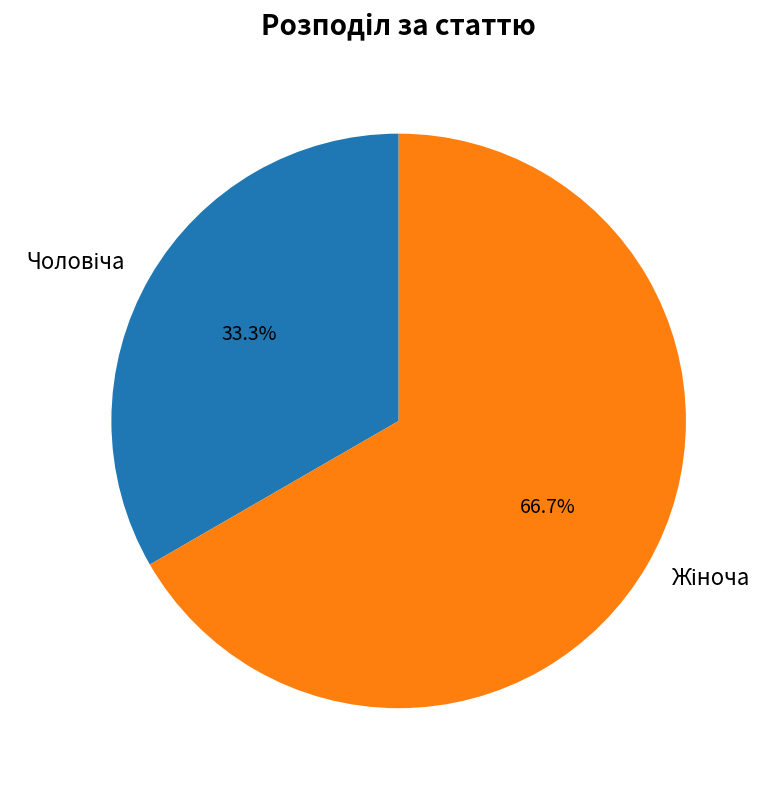

Is there any slice that represents more than half of the pie?

Yes